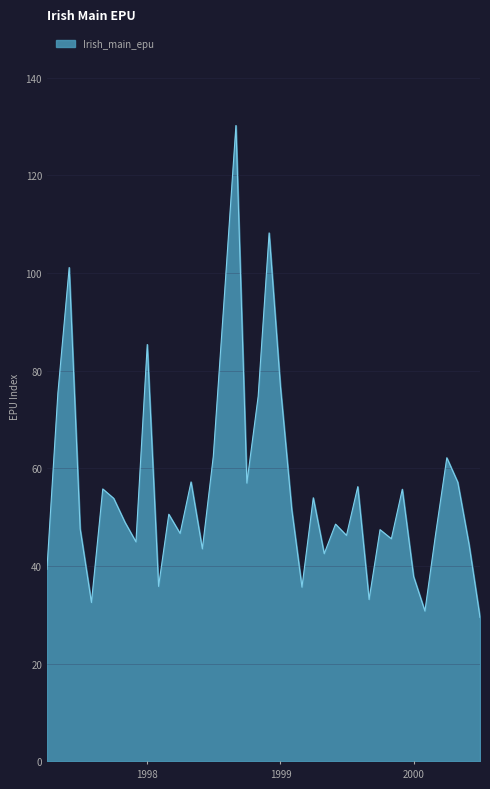

What is the minimum value shown in the chart?

29.5